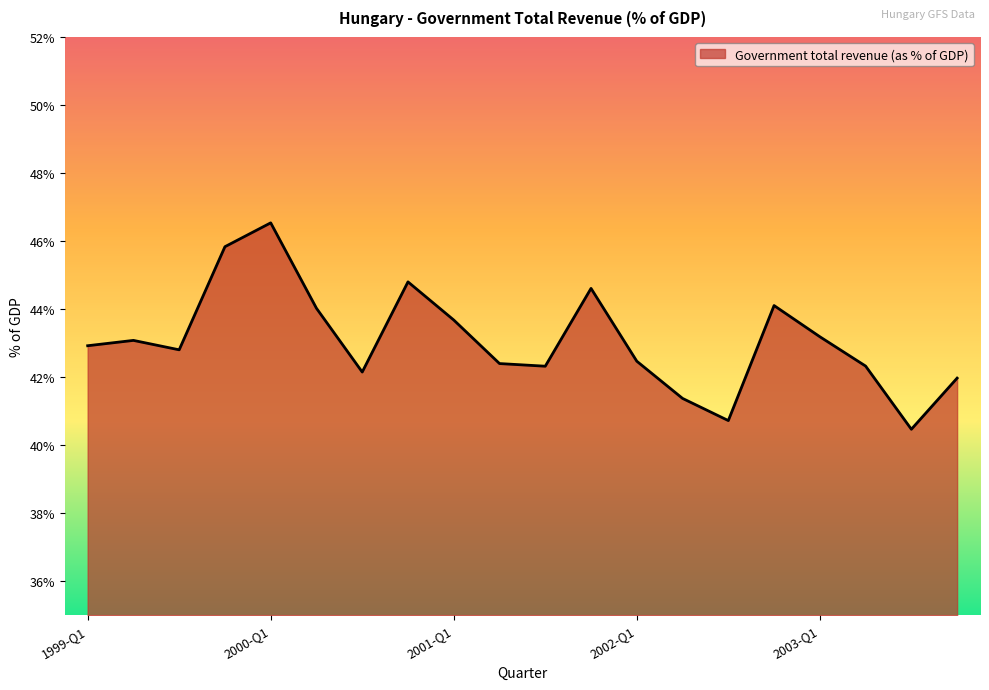

What is the maximum value shown in the chart?

46.5